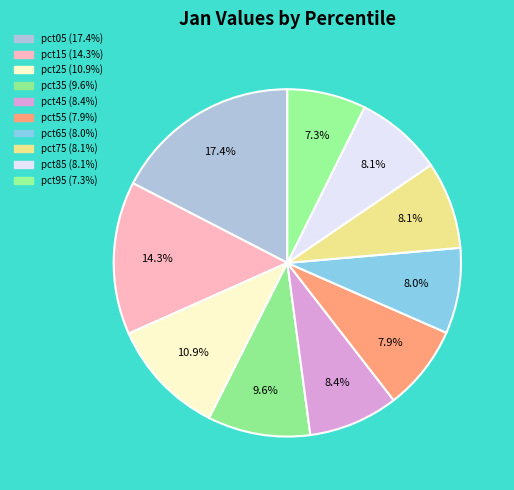

Is there a majority slice in this chart?

No